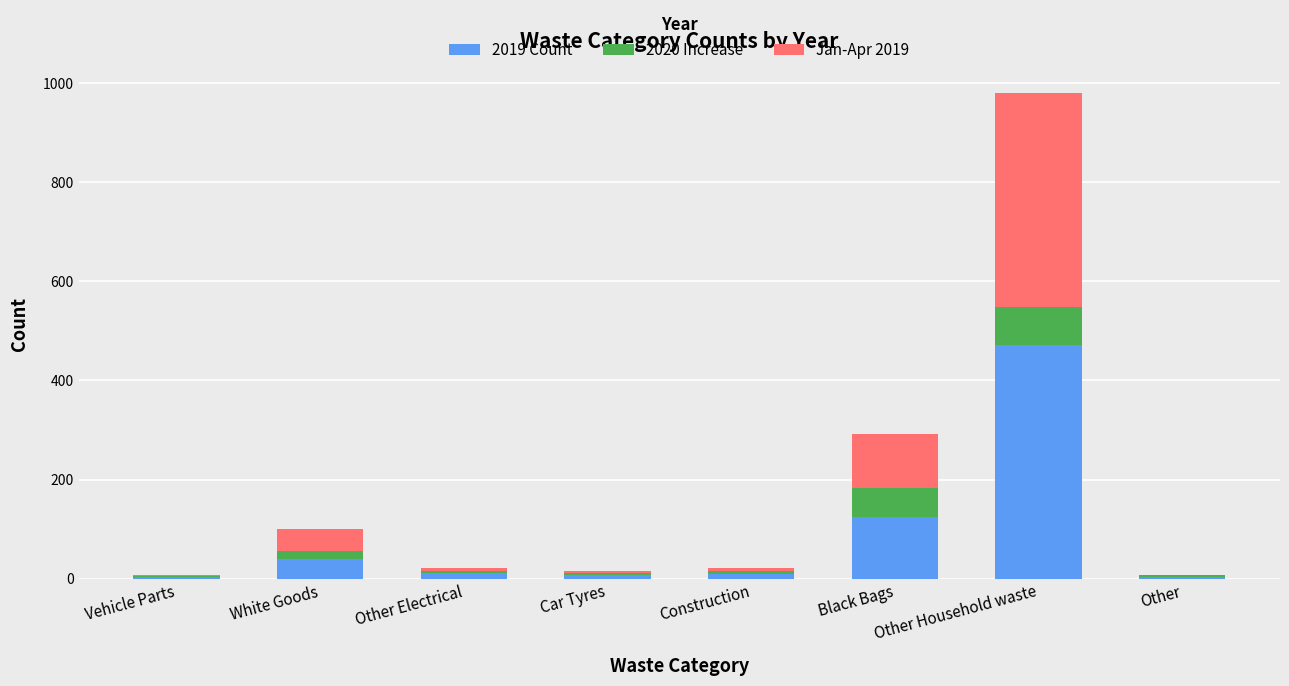

Are the bars grouped side by side (vs. stacked)?

No